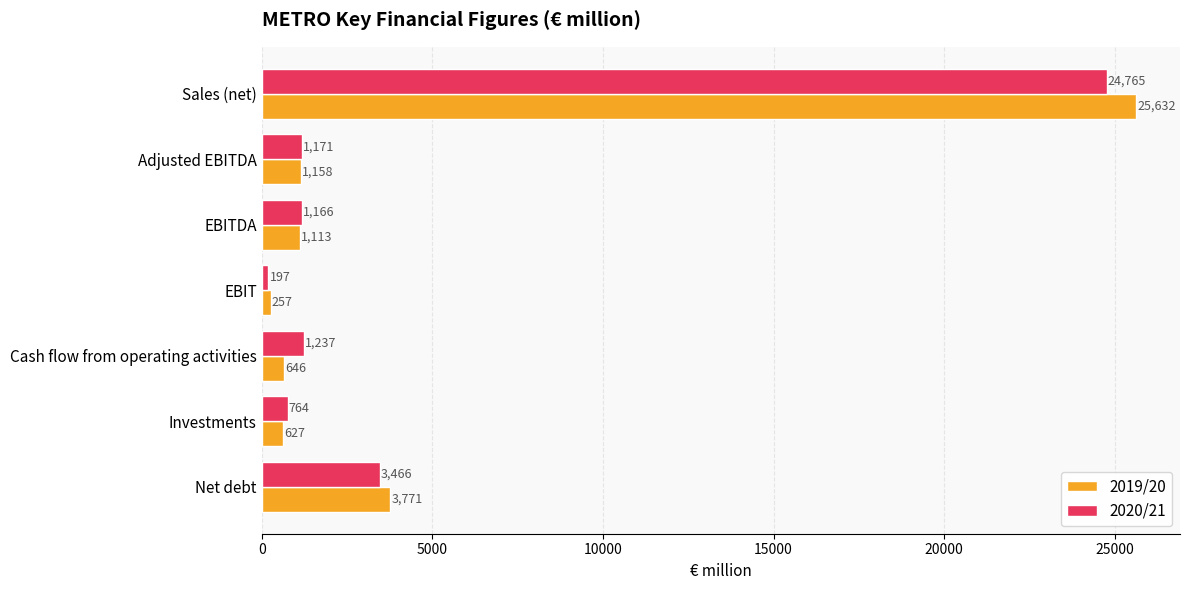

What is the difference between the second highest and second lowest values in the 2020/21 series?

2702